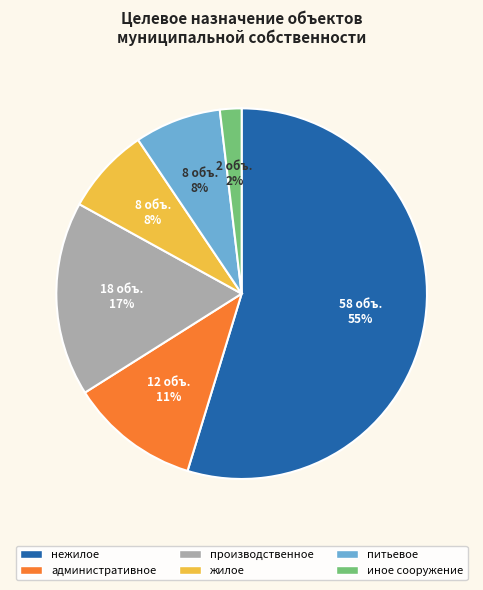

Which category has the biggest portion of the pie?

нежилое